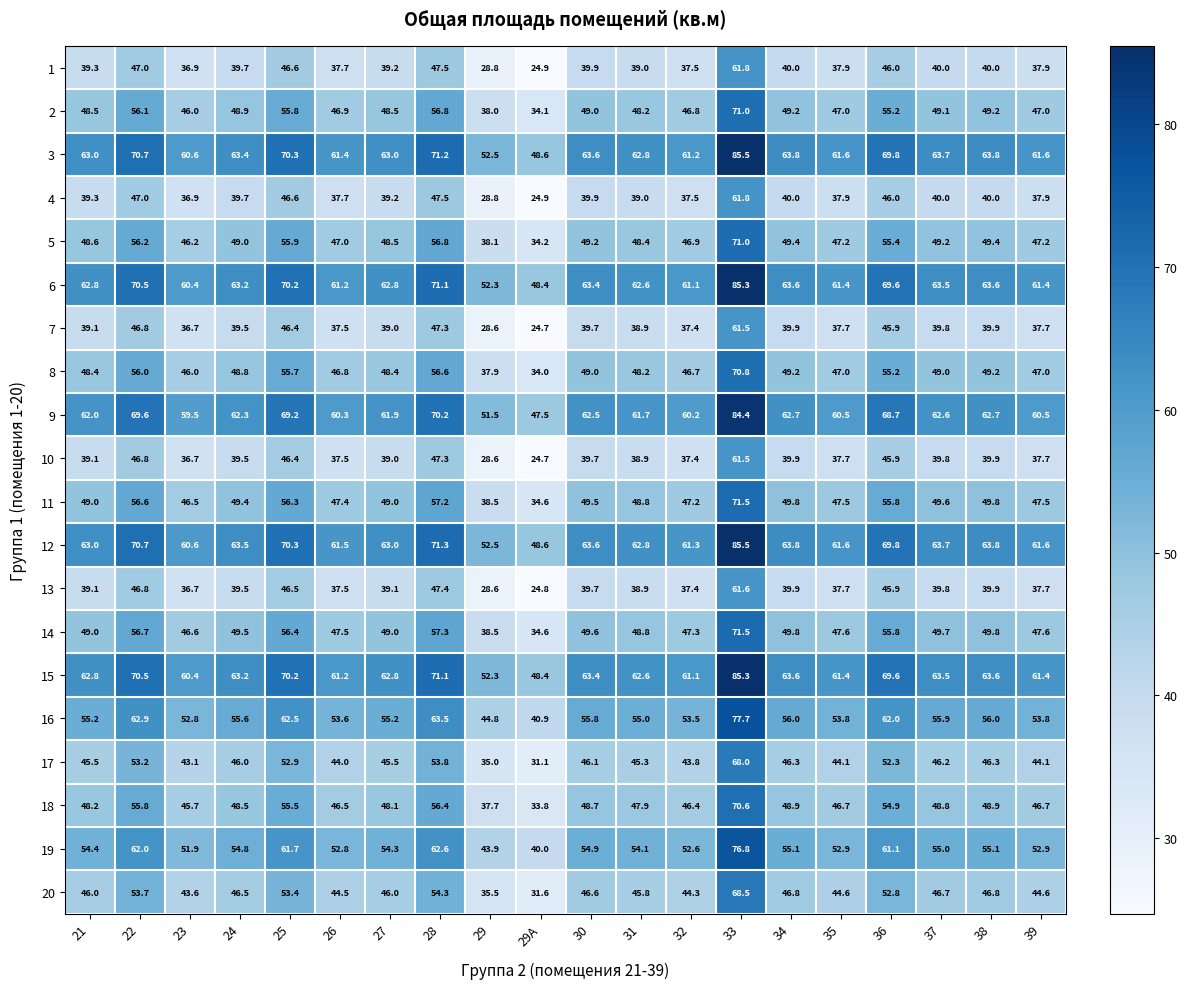

What is the difference between the highest and lowest values at 24?

24.0